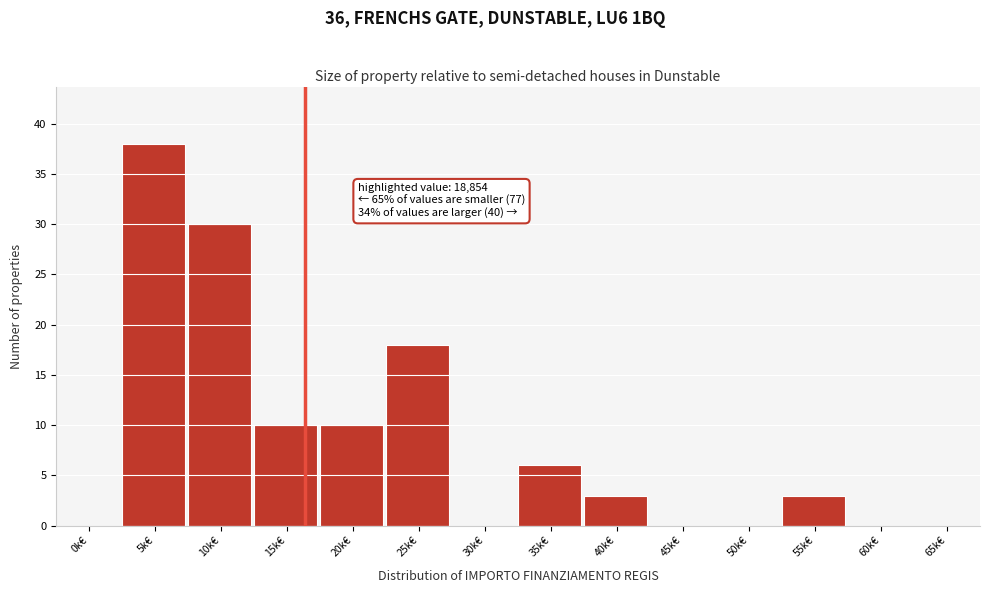

Reading right to left, list all the values displayed in this chart.

65k€=0	60k€=0	55k€=3	50k€=0	45k€=0	40k€=3	35k€=6	30k€=0	25k€=18	20k€=10	15k€=10	10k€=30	5k€=38	0k€=0